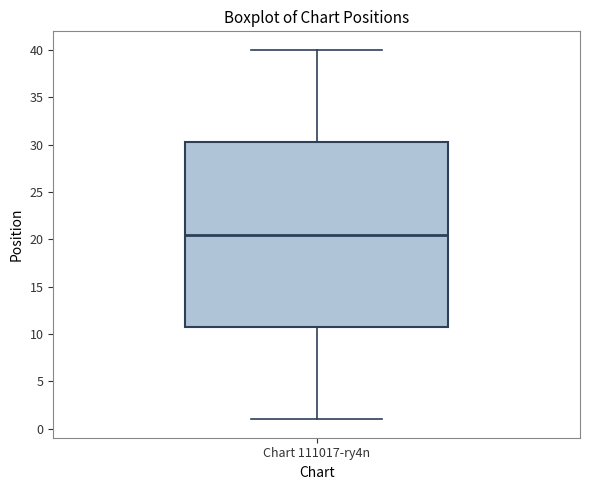

Transcribe this box plot: give where the median line is, the range the box spans, and where the two whiskers end, as read against the y-axis. The values are not printed on the chart, so give them approximately, as read against the axis.

median 20.5, box 11.0 to 30.5, whiskers 1.0 to 40.0